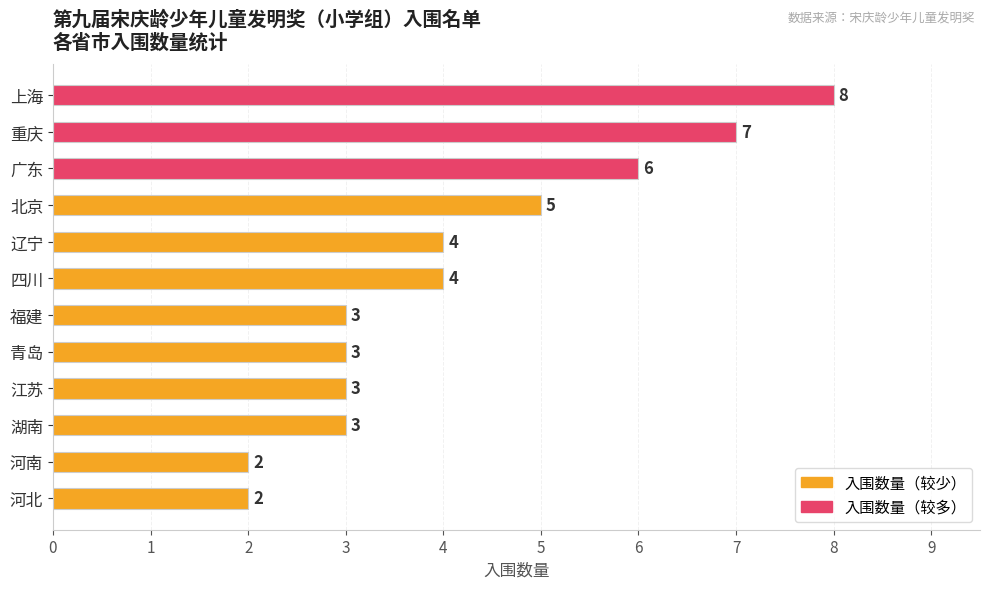

What is the minimum value shown in the chart?

2